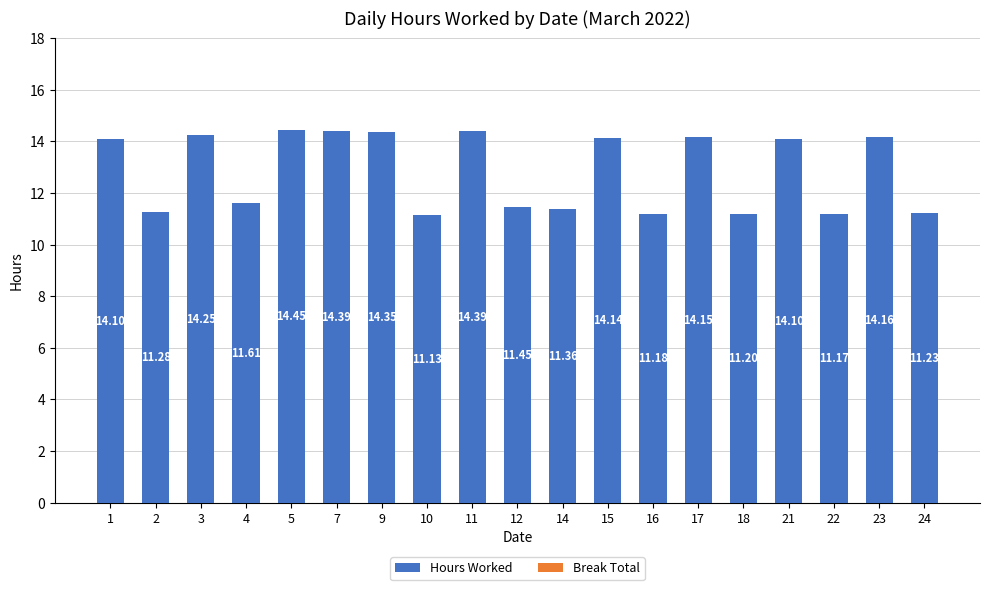

What is the difference between the maximum and minimum values?

3.3